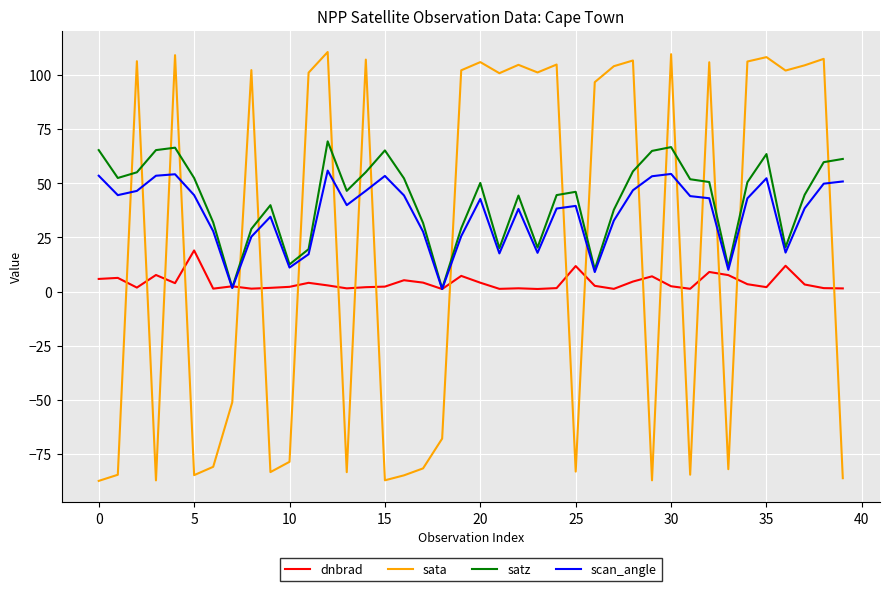

What is the difference between the maximum and minimum values in the satz series?

68.0